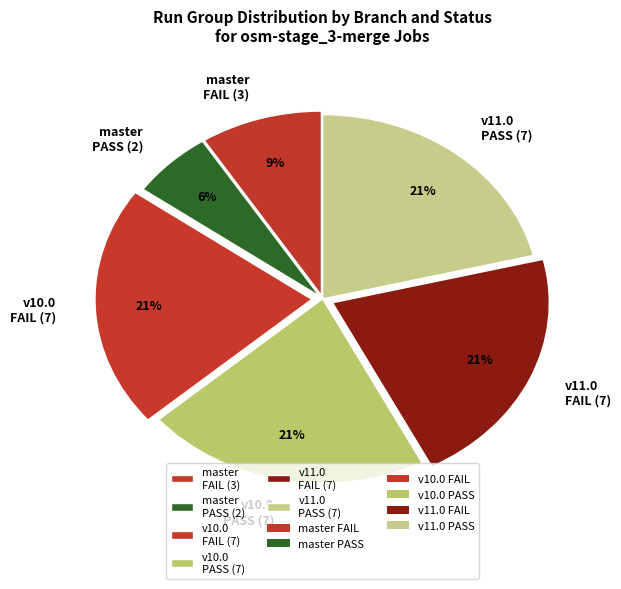

Count the number of slices in the pie.

6